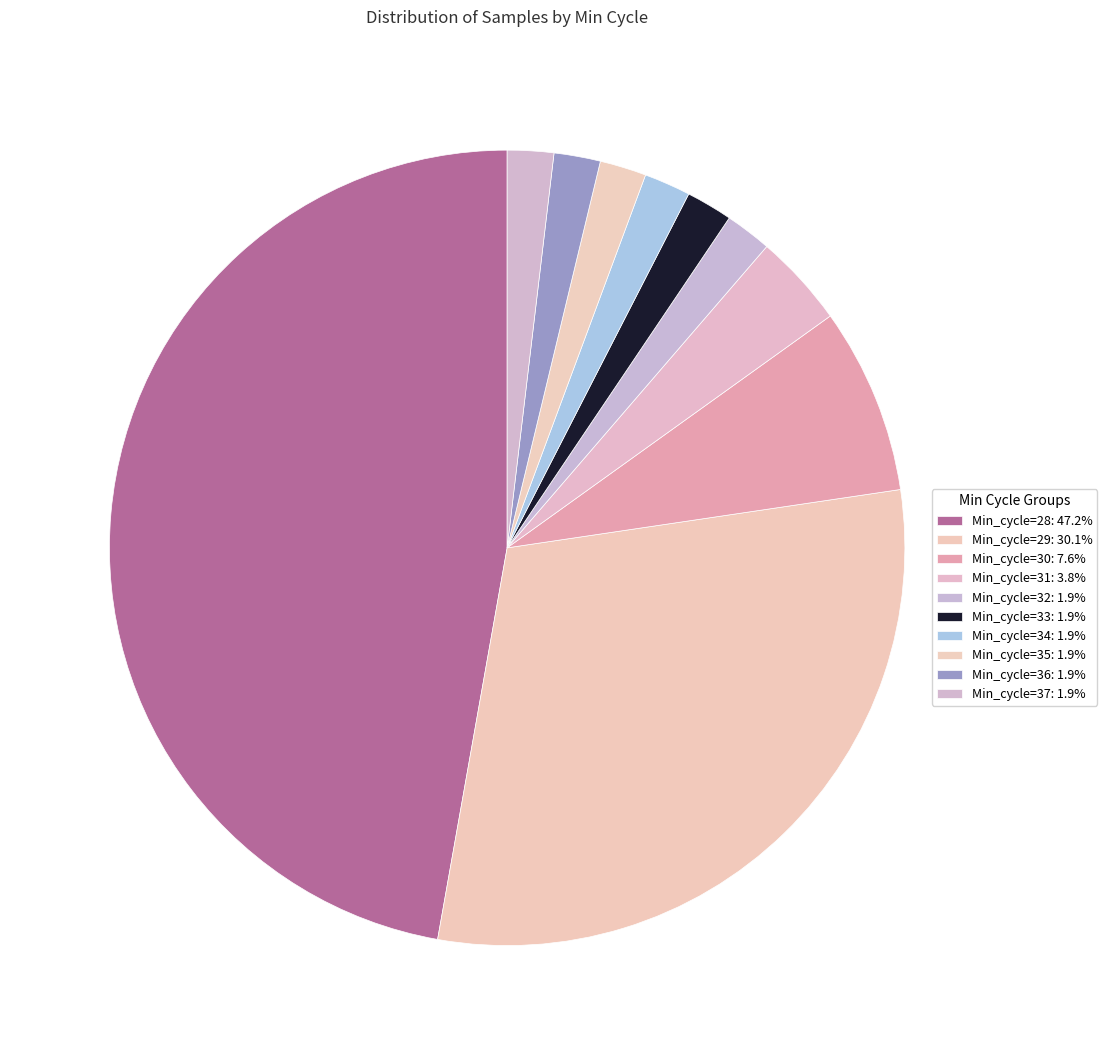

How many segments does this pie chart have?

10